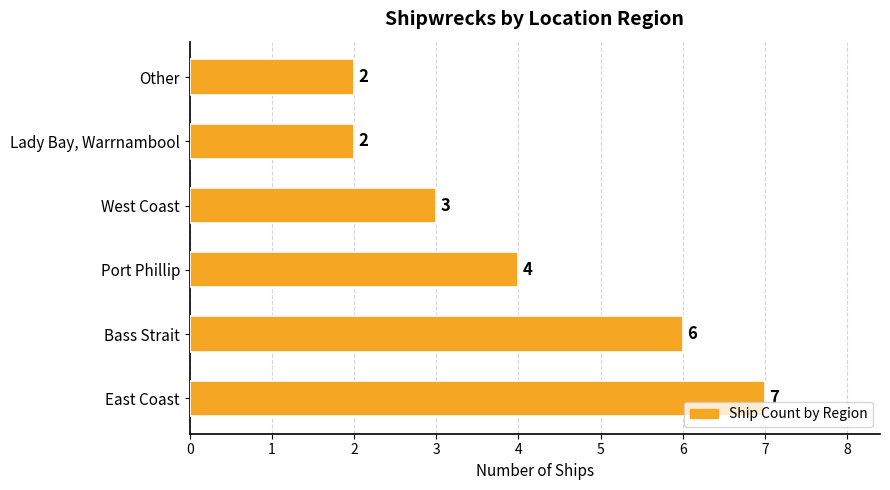

What is the greatest value displayed?

7